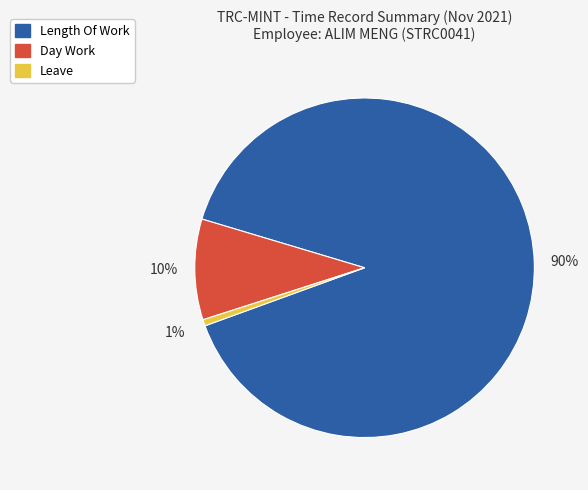

What percentage is the Day Work slice, to the nearest percent?

10%